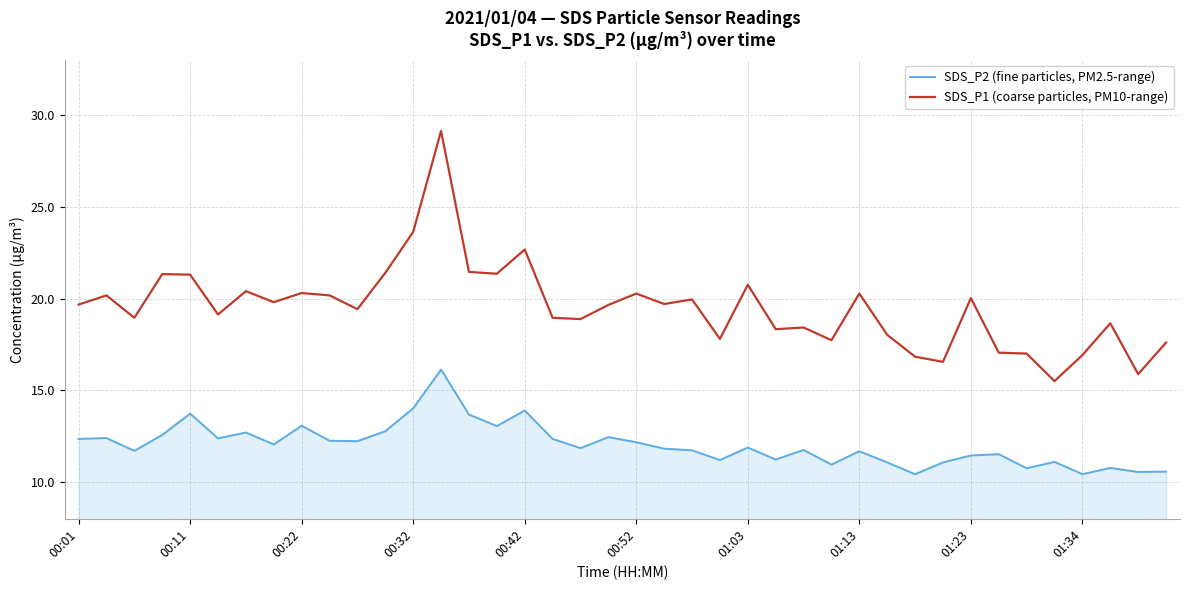

Which series has the largest range (max minus min)?

SDS_P1 (coarse particles, PM10-range)